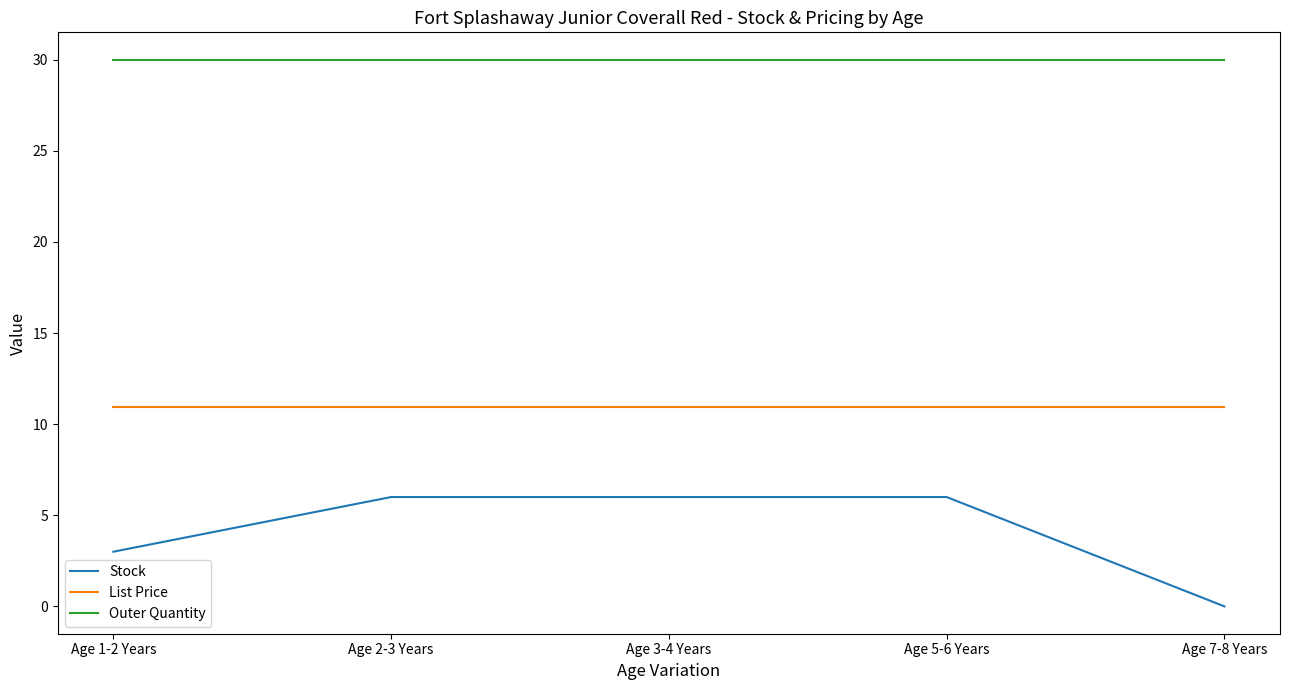

What position from the right is Age 1-2 Years?

5